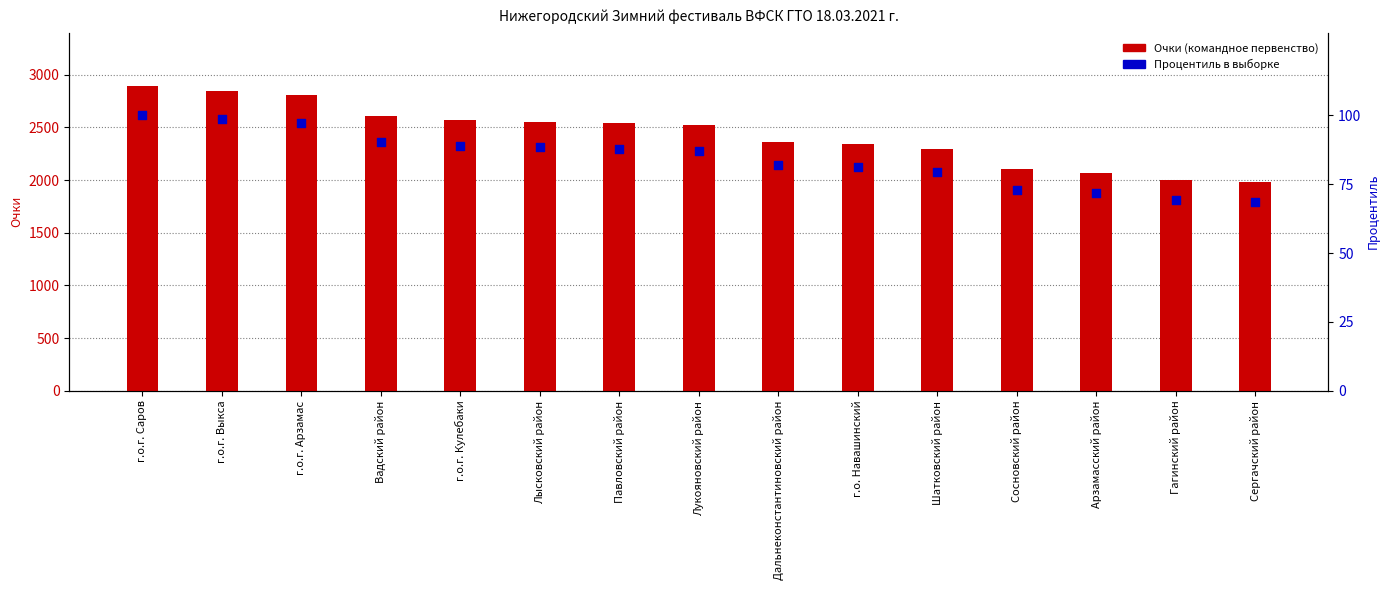

Which series has the largest Y range (max minus min)?

Очки (командное первенство)